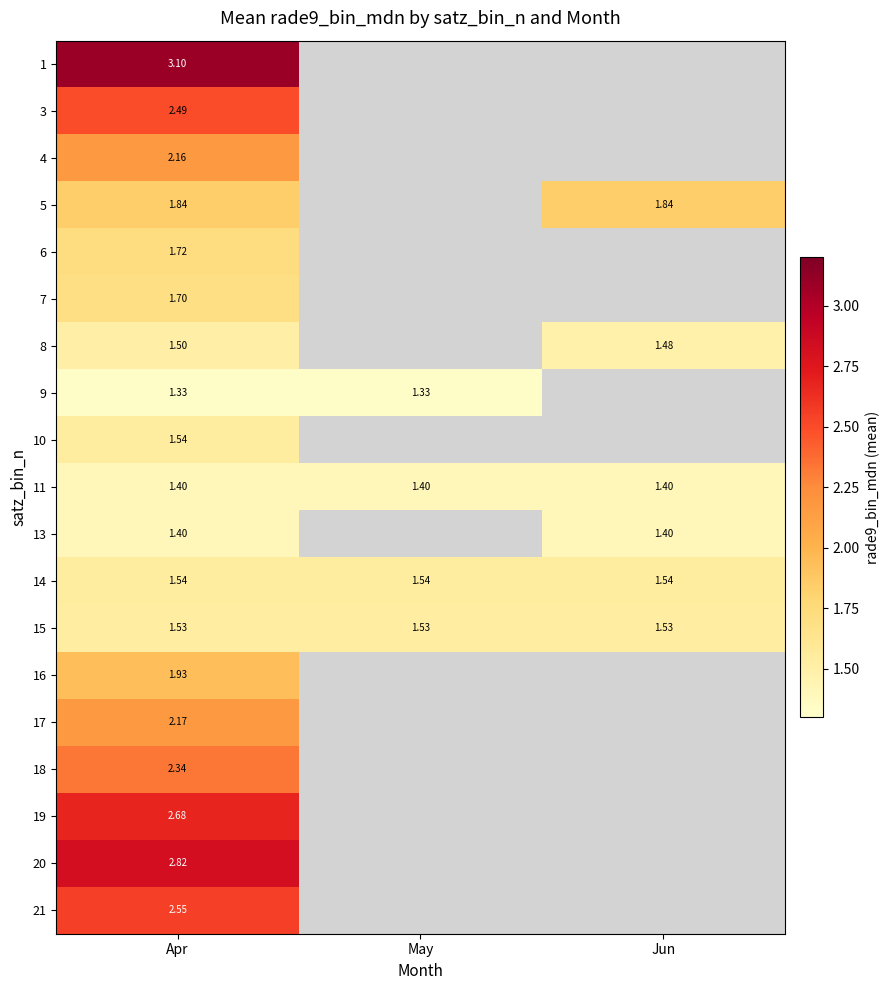

At which label does 11 reach its peak?

Apr